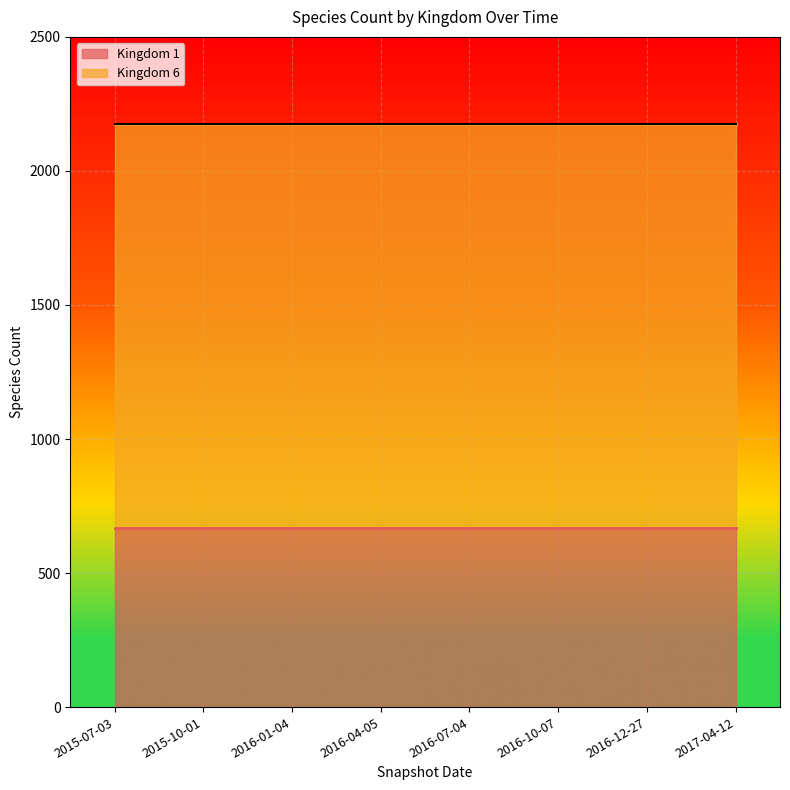

Which has a higher value, 2016-10-07 or 2016-01-04?

2016-10-07